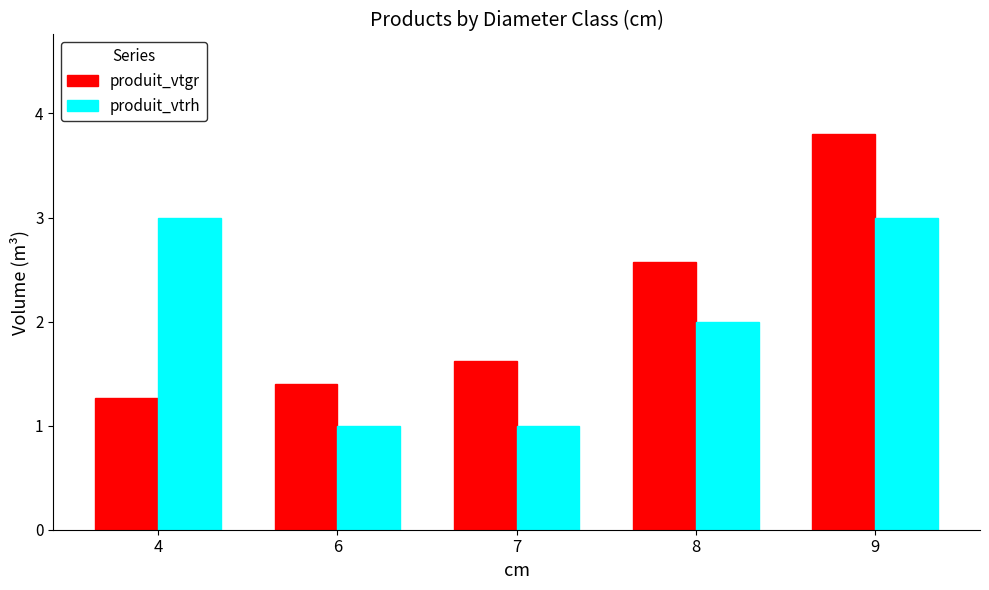

The produit_vtrh series shows 1.4 at 7. True or false?

False